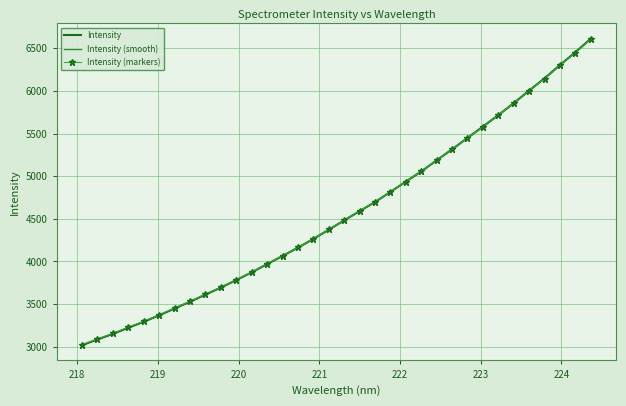

Rank the series by their average value, from highest to lowest.

Intensity (markers), Intensity, Intensity (smooth)